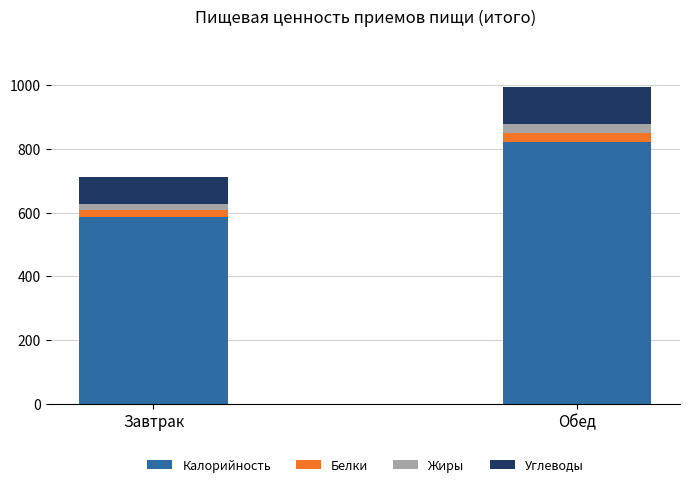

At which category is the sum across all series the highest?

Обед